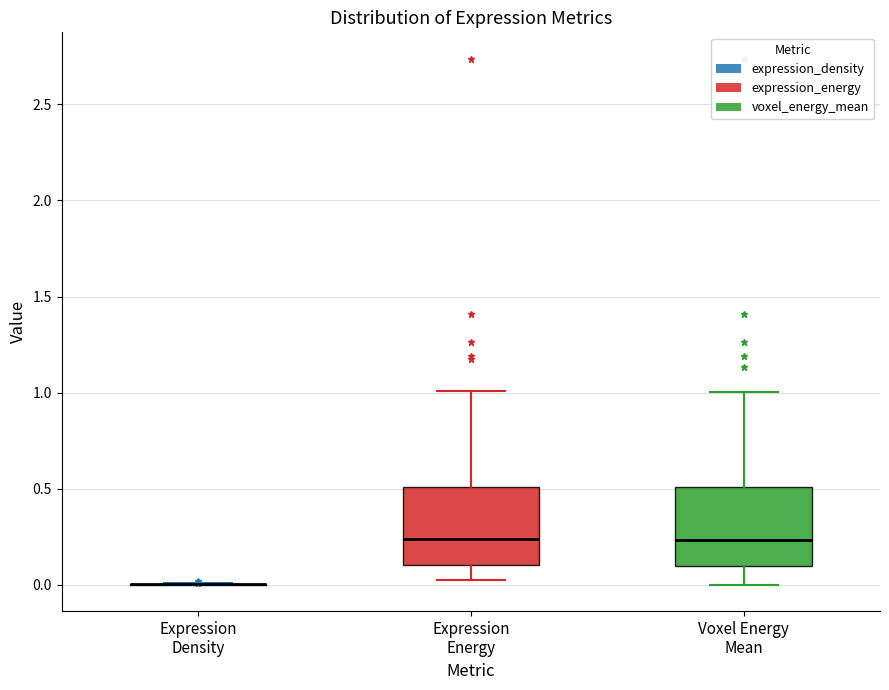

Reading left to right, transcribe this box plot: for each box, give where its median line is, the range the box spans, and where its two whiskers end, as read against the y-axis. The values are not printed on the chart, so give them approximately, as read against the axis.

Expression Density: box collapsed to a line at 0.00, whiskers 0.00 to 0.00
Expression Energy: median 0.25, box 0.10 to 0.50, whiskers 0.00 to 1.00
Voxel Energy Mean: median 0.25, box 0.10 to 0.50, whiskers 0.00 to 1.00